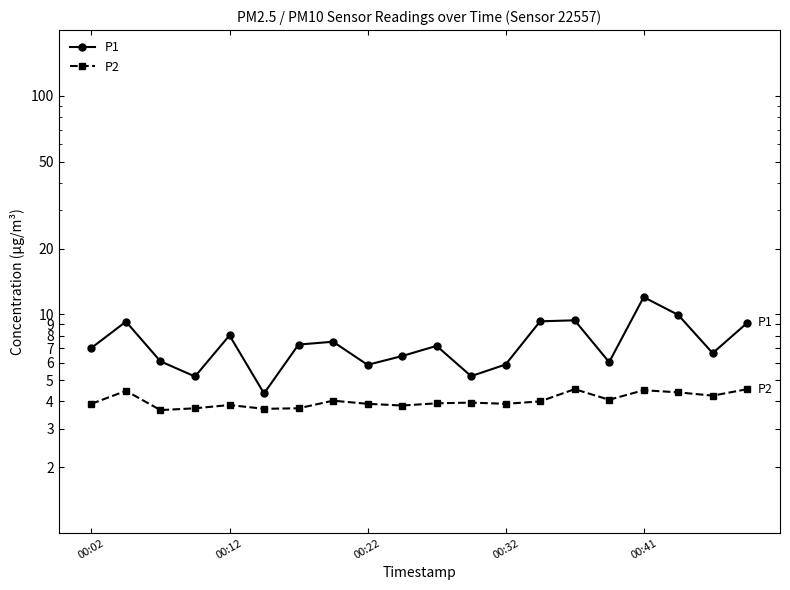

At how many categories does at least one series exceed 8?

7